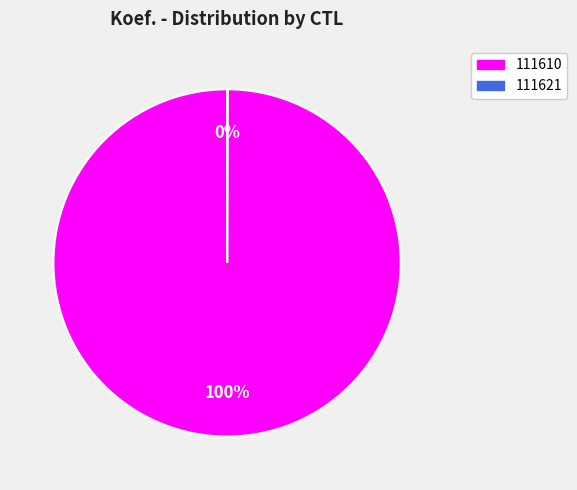

To the nearest percent, what portion does 111610 represent?

100%